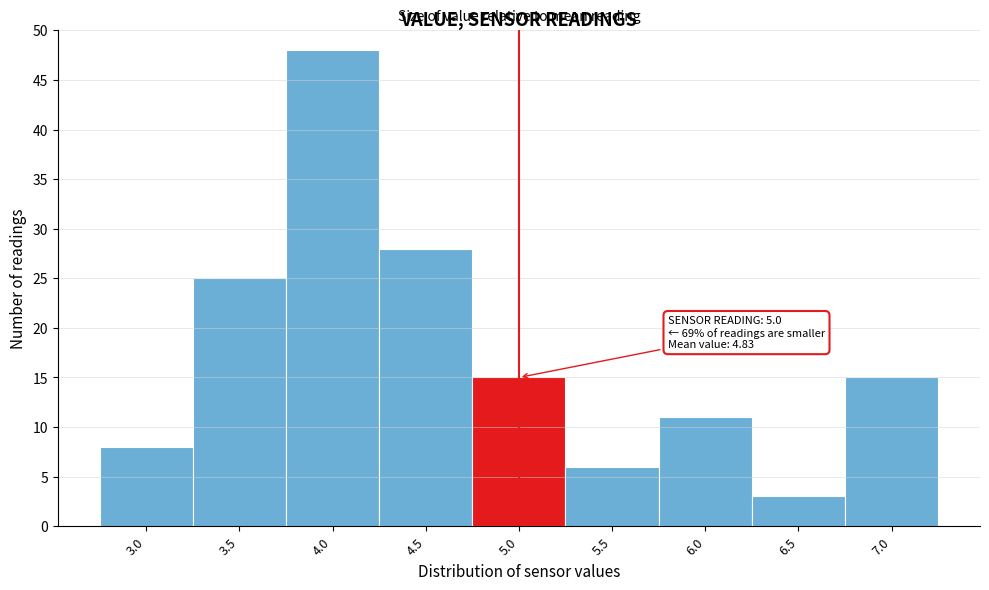

Reading right to left, list all the values displayed in this chart.

7.0=15	6.5=3	6.0=11	5.5=6	5.0=15	4.5=28	4.0=48	3.5=25	3.0=8